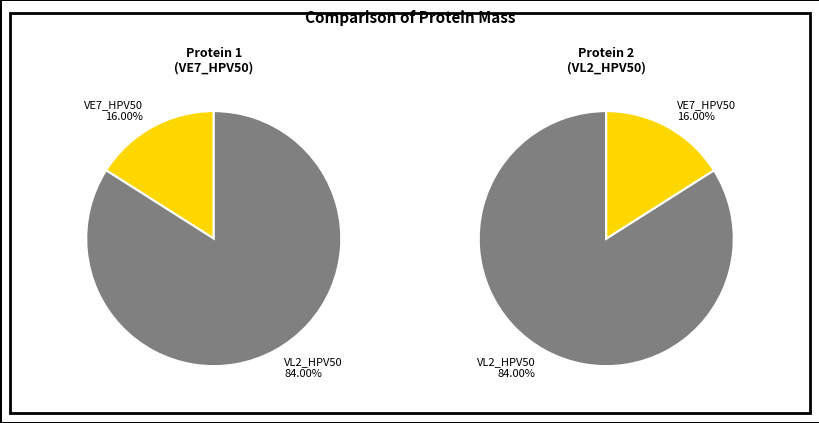

Which category has the biggest portion of the pie?

sp|Q80932|VL2_HPV50